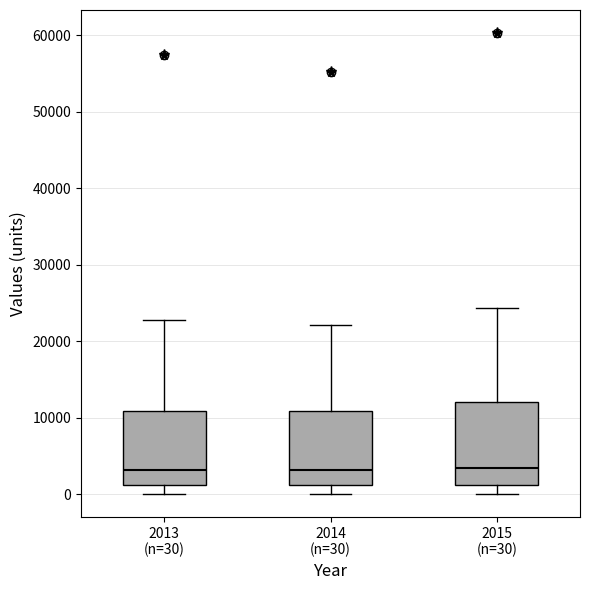

Reading left to right, read every box against the y-axis: the position of its median line, the range the box covers, and the ends of its whiskers. The values are not printed on the chart, so give them approximately, as read against the axis.

2013 (n=30): median 3000, box 1000 to 11000, whiskers 0 to 23000
2014 (n=30): median 3000, box 1000 to 11000, whiskers 0 to 22000
2015 (n=30): median 3000, box 1000 to 12000, whiskers 0 to 24000